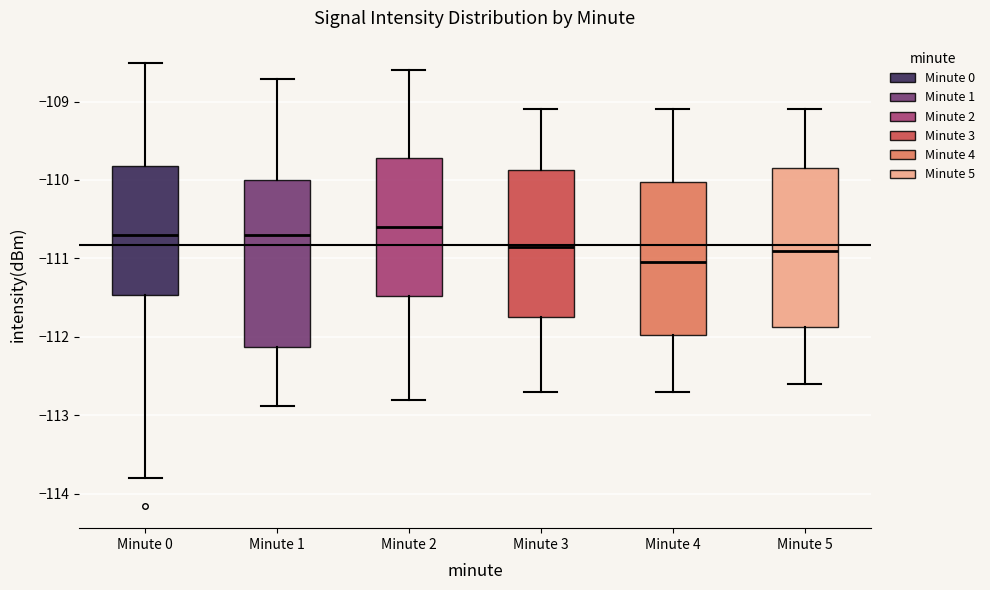

Reading left to right, transcribe this box plot: for each box, give where its median line is, the range the box spans, and where its two whiskers end, as read against the y-axis. The values are not printed on the chart, so give them approximately, as read against the axis.

Minute 0: median -110.7, box -111.5 to -109.8, whiskers -113.8 to -108.5
Minute 1: median -110.7, box -112.1 to -110.0, whiskers -112.9 to -108.7
Minute 2: median -110.6, box -111.5 to -109.7, whiskers -112.8 to -108.6
Minute 3: median -110.8, box -111.7 to -109.9, whiskers -112.7 to -109.1
Minute 4: median -111.0, box -112.0 to -110.0, whiskers -112.7 to -109.1
Minute 5: median -110.9, box -111.9 to -109.8, whiskers -112.6 to -109.1